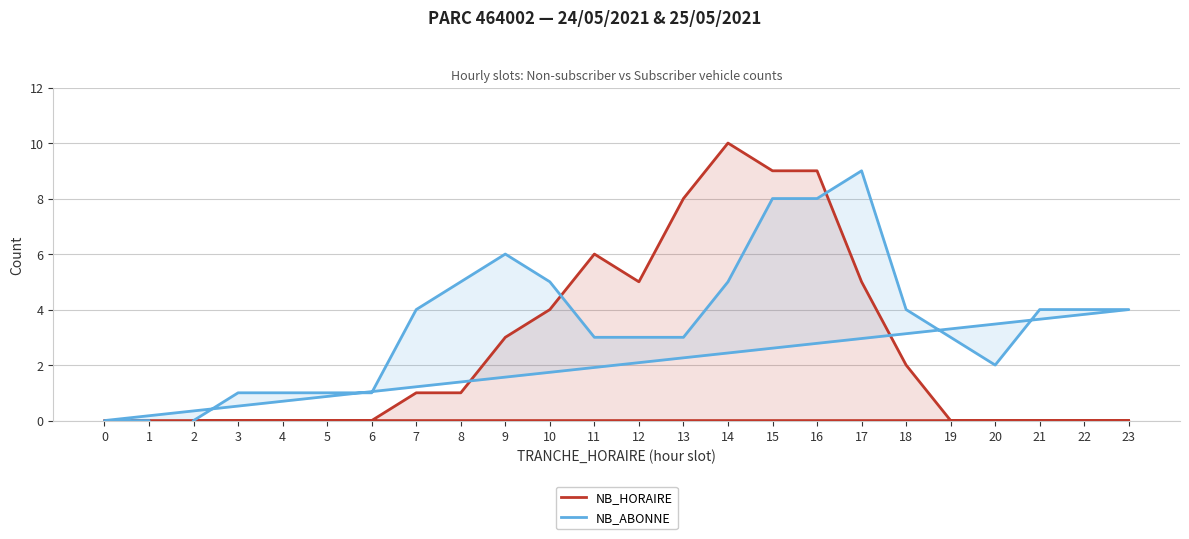

At which category is the sum across all series the highest?

15